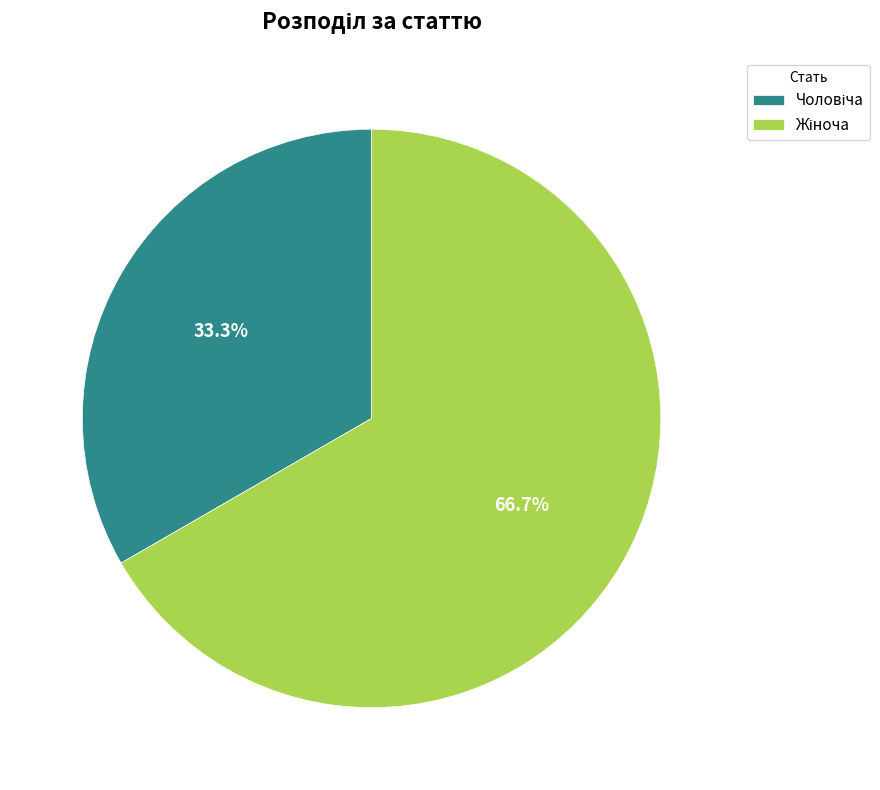

To the nearest percent, what is the difference between the largest and smallest slice percentages?

33%